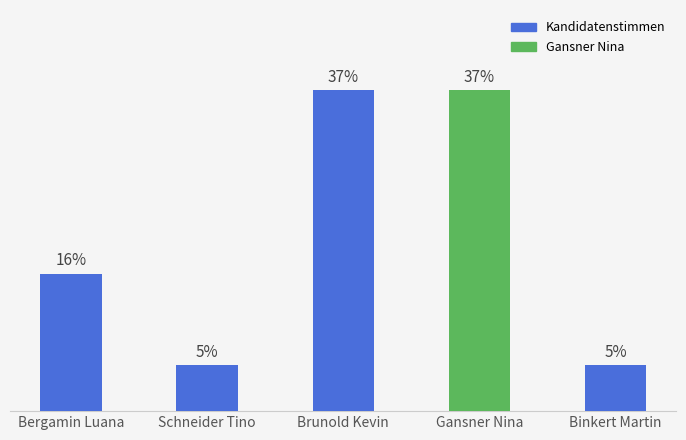

Are the bars horizontal?

No